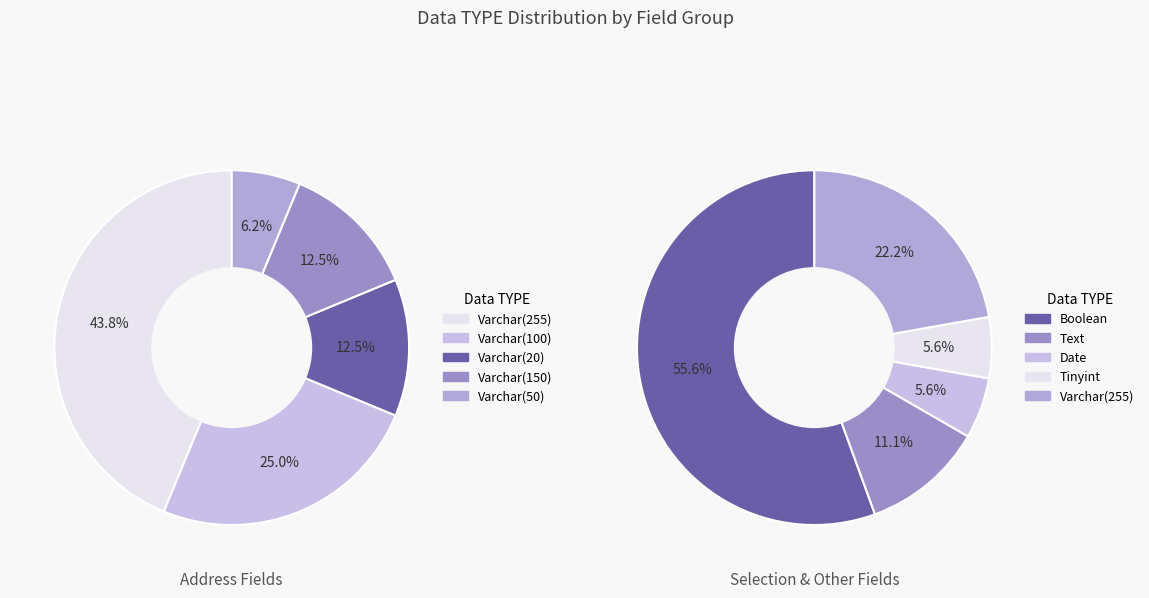

To the nearest percent, what is the difference between the largest and smallest slice percentages?

50%